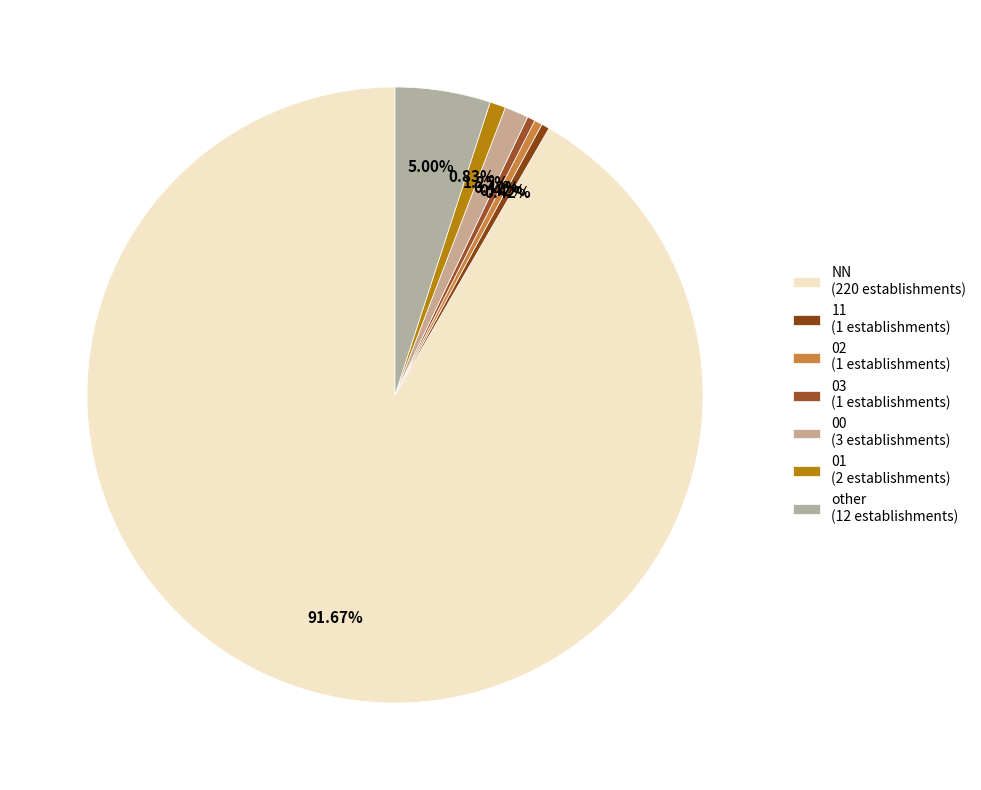

Is it true that 03 is 0% of the pie?

True